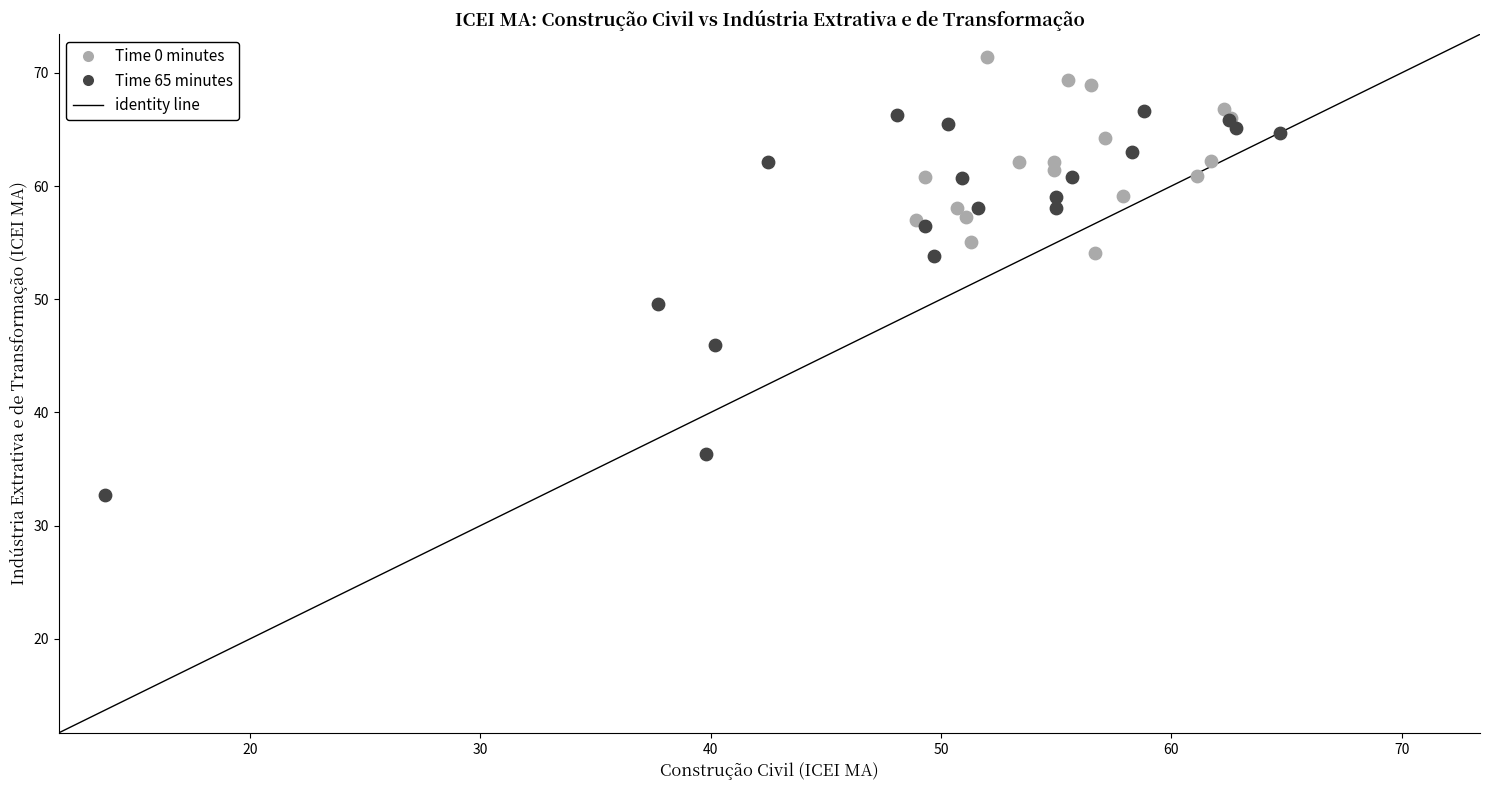

Which series reaches the maximum Y coordinate?

Time 0 minutes